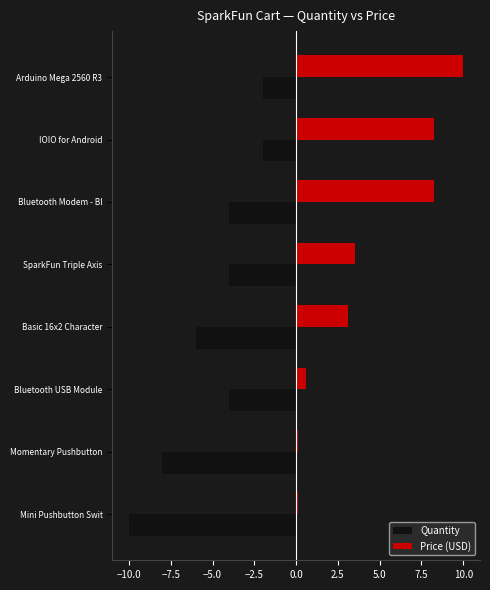

Rank the series at Momentary Pushbutton from highest to lowest value.

Price (USD), Quantity